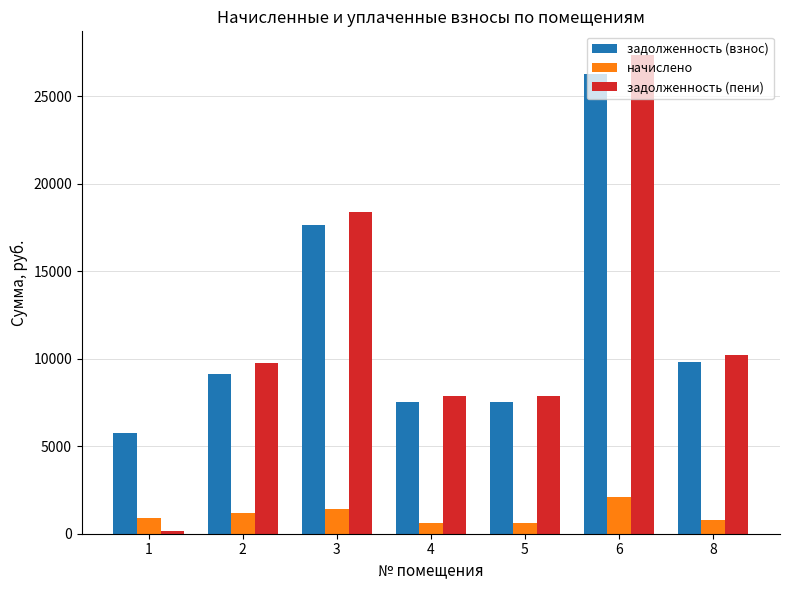

Which series has the widest spread of values?

задолженность (пени)